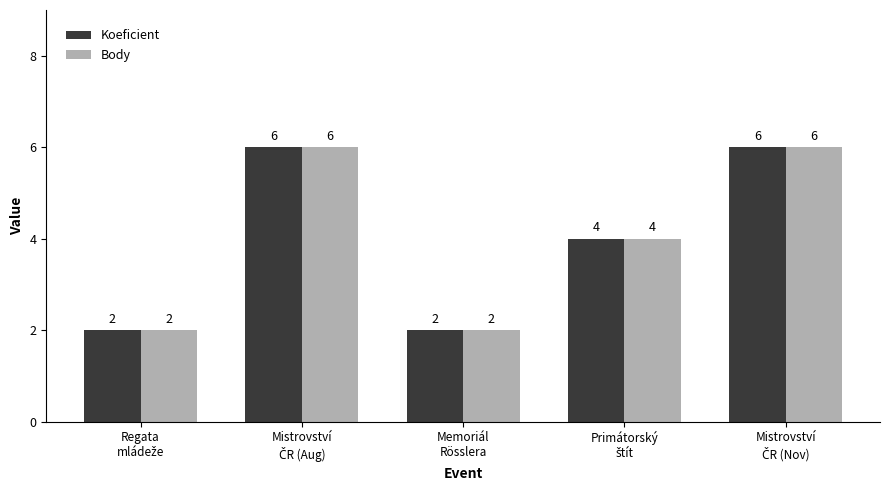

What is the sum of all Koeficient values?

20